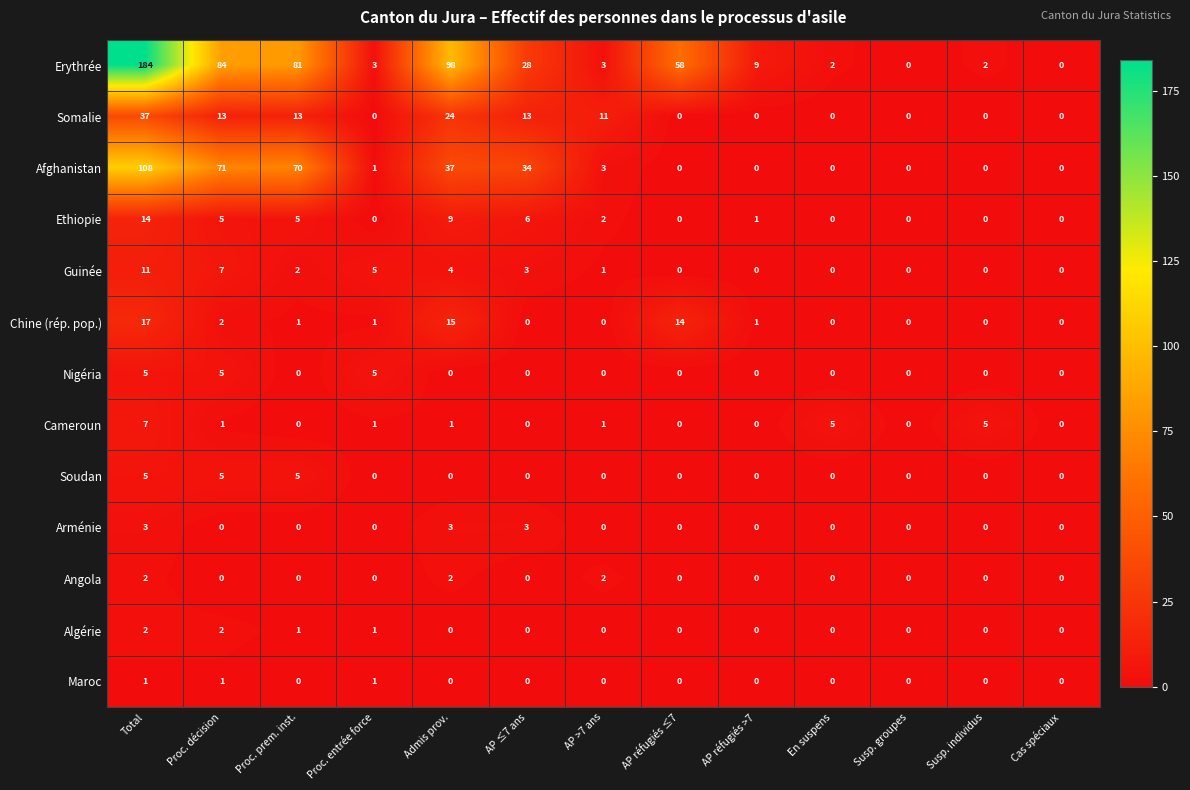

True or false: Somalie has a value of 0 at En suspens.

True